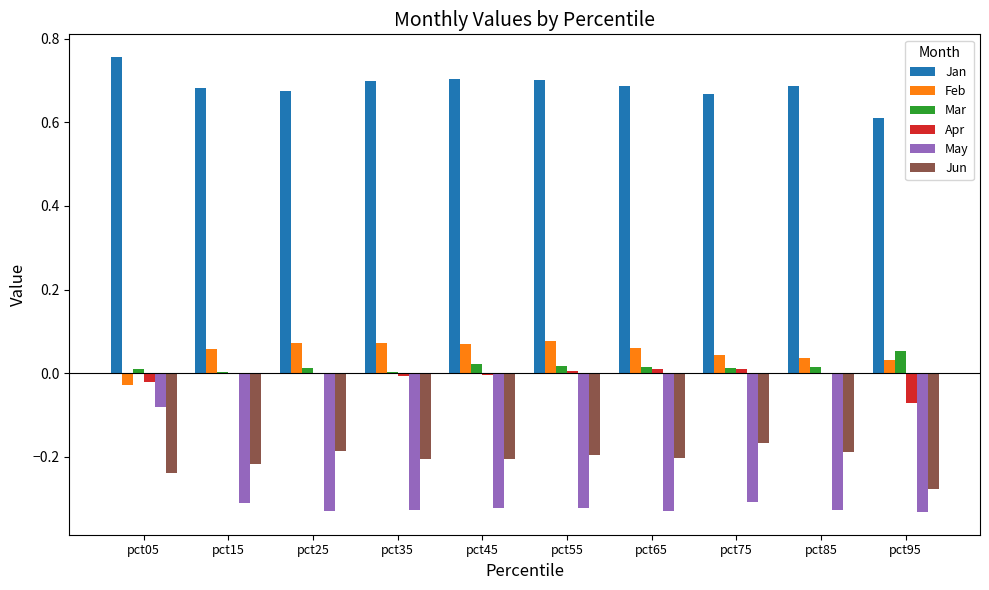

What are all the series names shown in the legend?

Jan, Feb, Mar, Apr, May, Jun